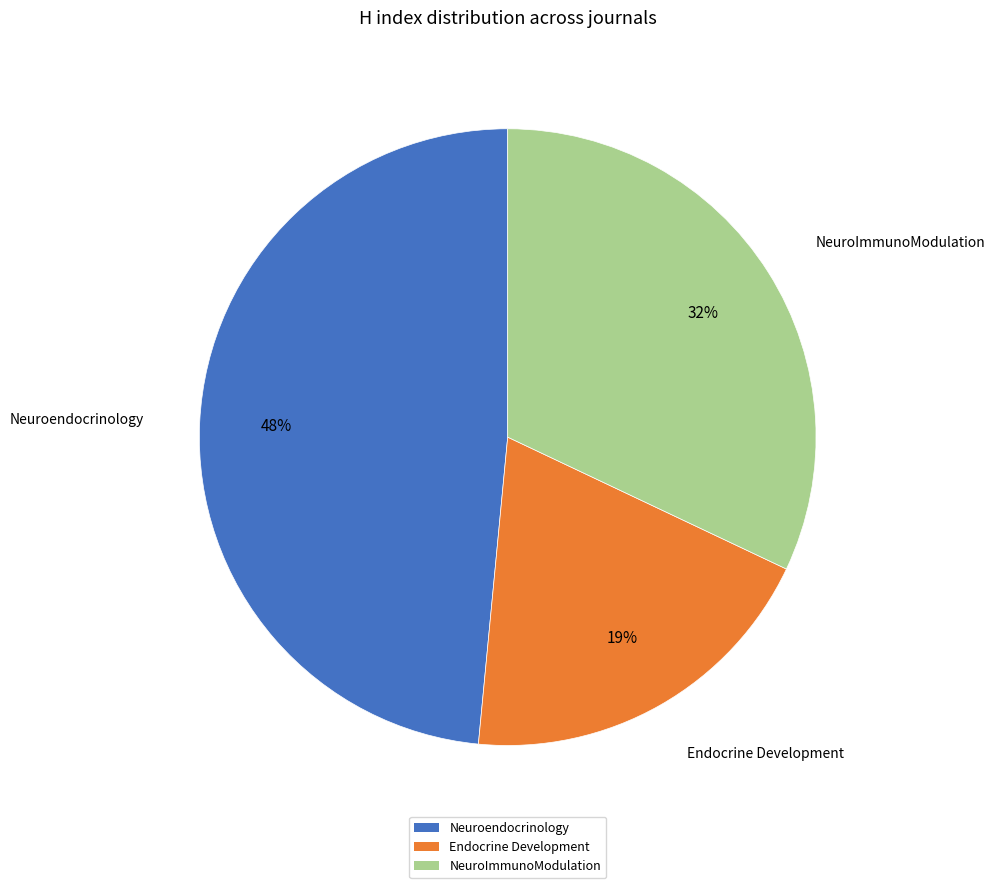

To the nearest percent, what is the combined percentage of Endocrine Development and Neuroendocrinology?

68%